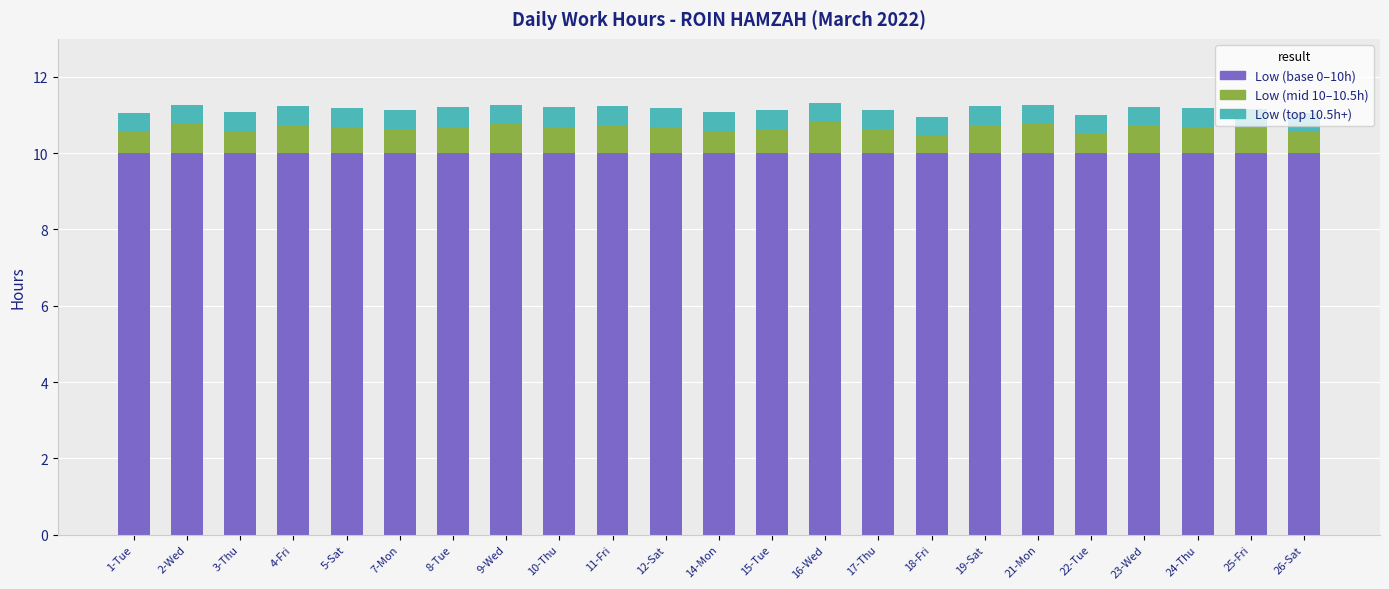

What is the total value across all series at 21-Mon?

11.3